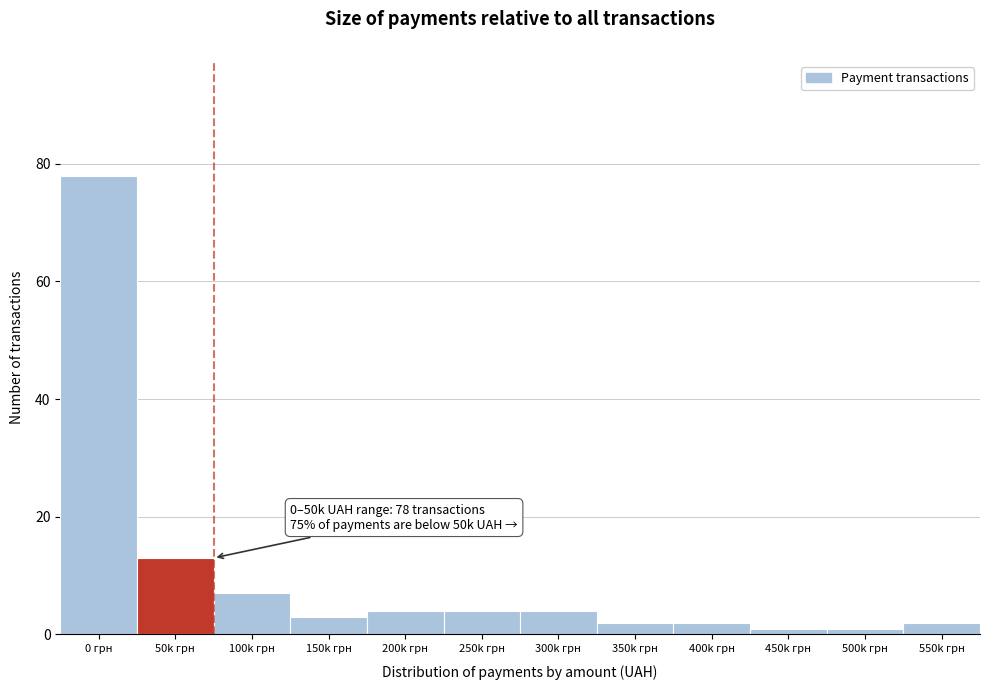

Reading left to right, extract all data points from this chart.

0 грн=78	50k грн=13	100k грн=7	150k грн=3	200k грн=4	250k грн=4	300k грн=4	350k грн=2	400k грн=2	450k грн=1	500k грн=1	550k грн=2